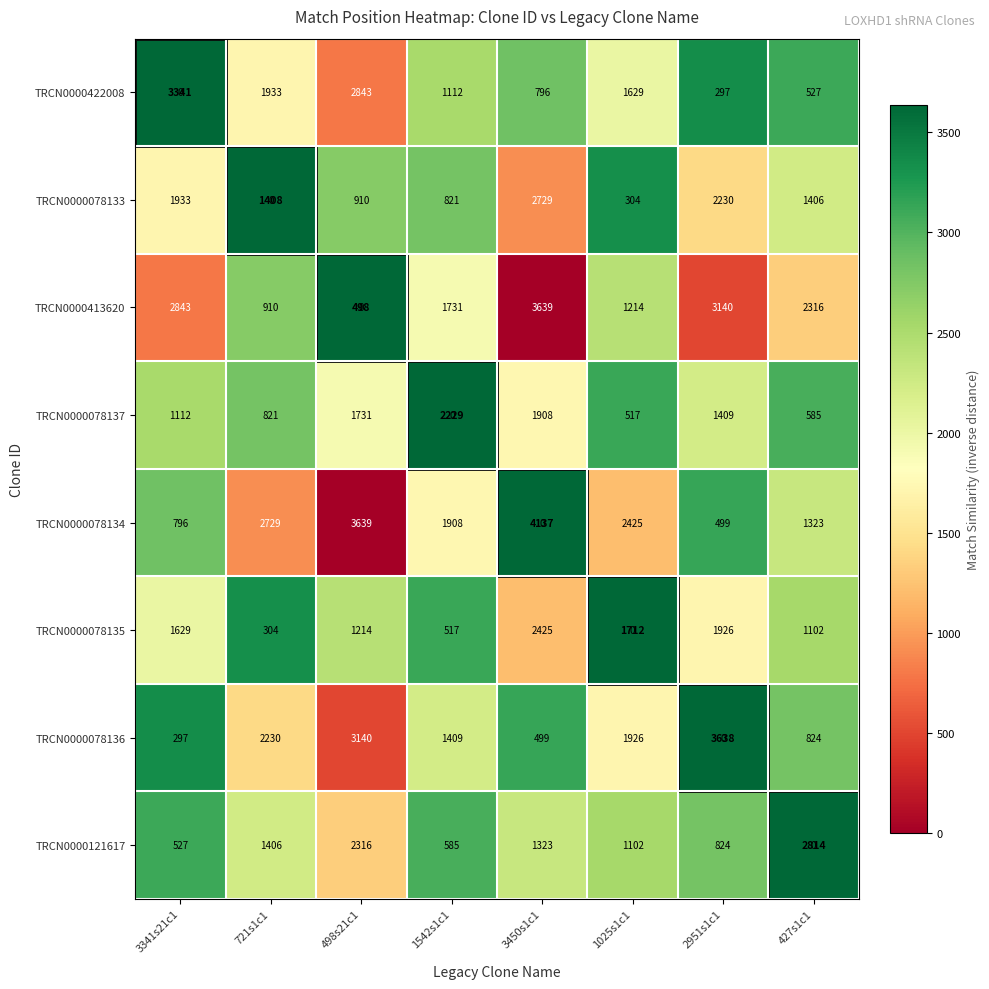

At which category does the chart reach its minimum across all series?

3450s1c1